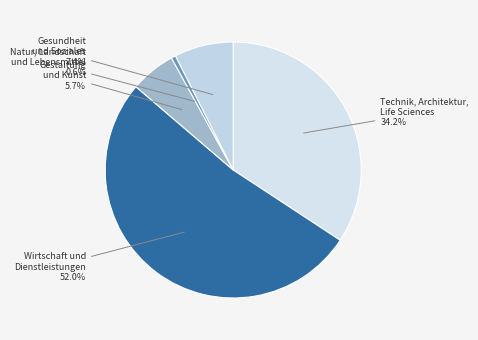

To the nearest percent, what is the difference between the largest and smallest slice percentages?

51%